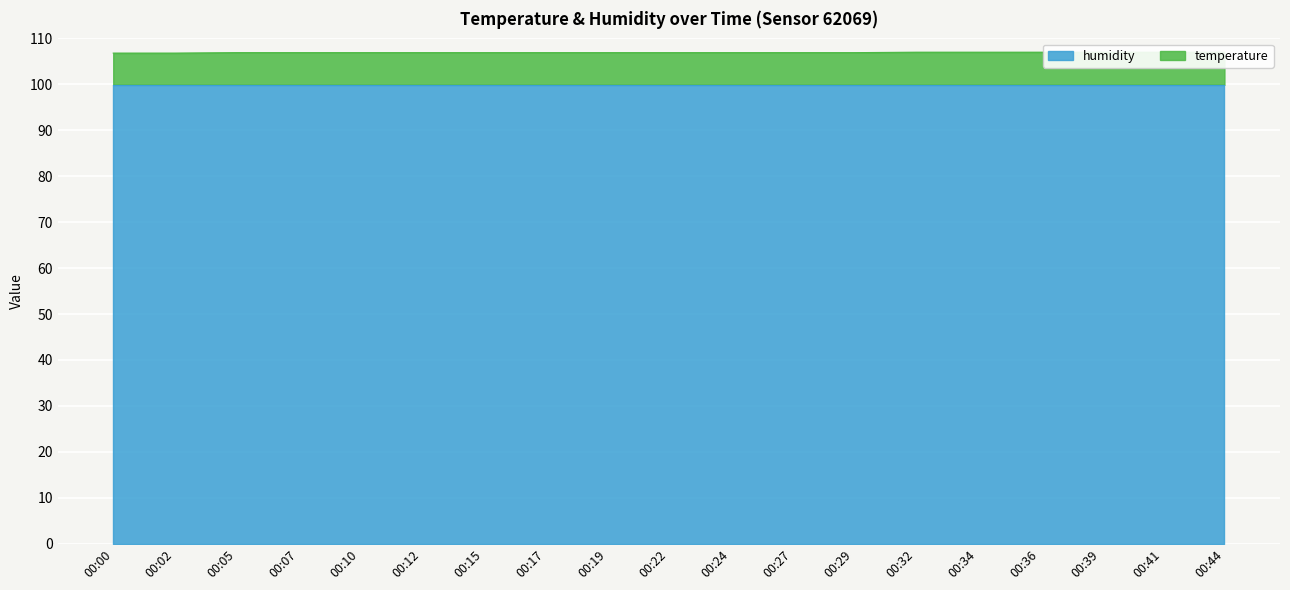

The value at 00:07 is 28.9. True or false?

False